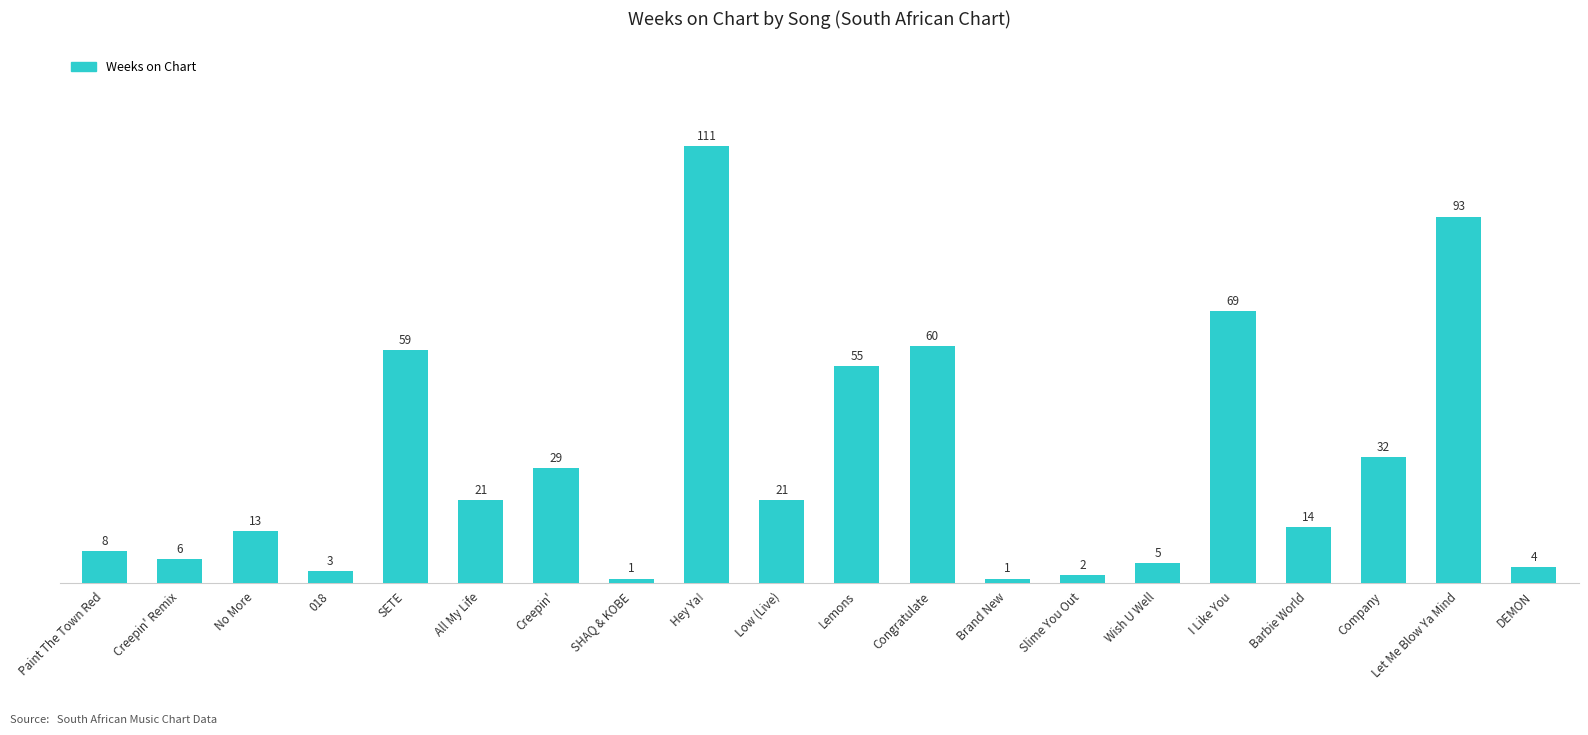

What is the maximum value shown in the chart?

111